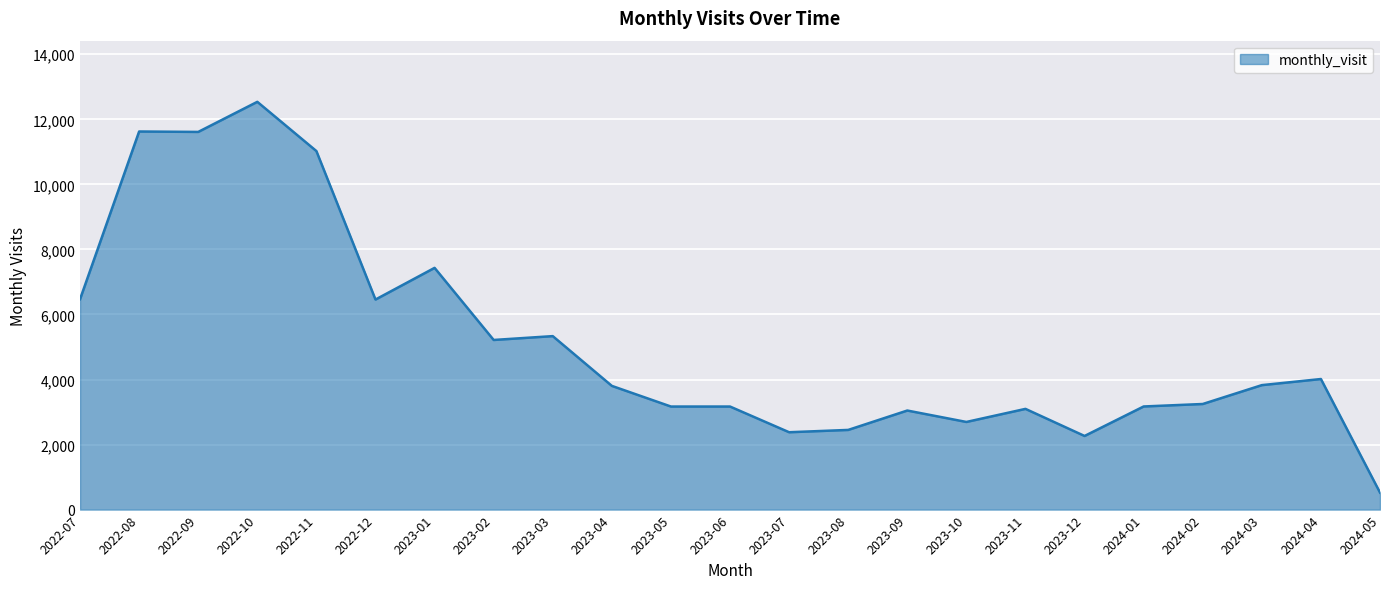

Which category has the lowest value across all series?

2024-05